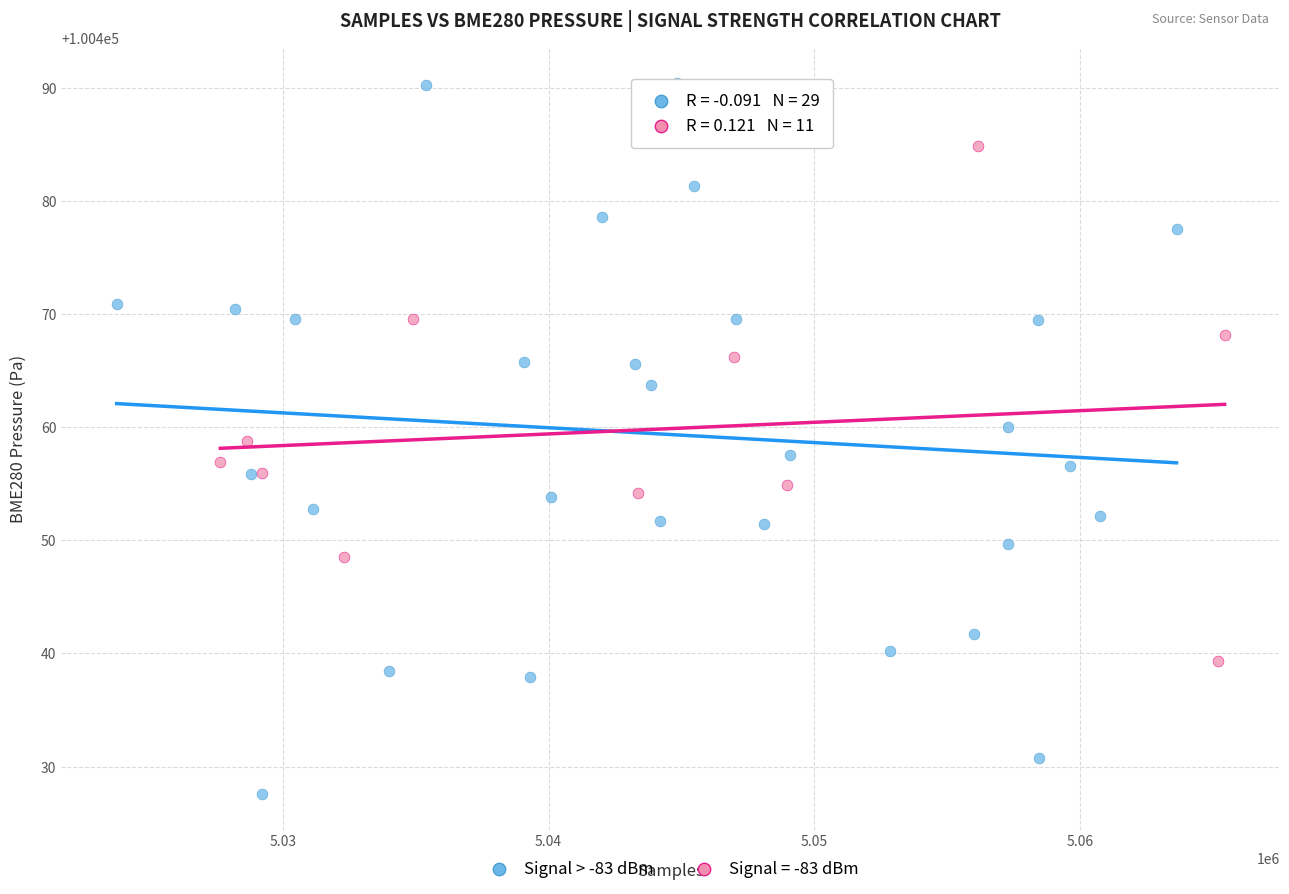

Which series reaches the maximum Y coordinate?

Signal > -83 dBm